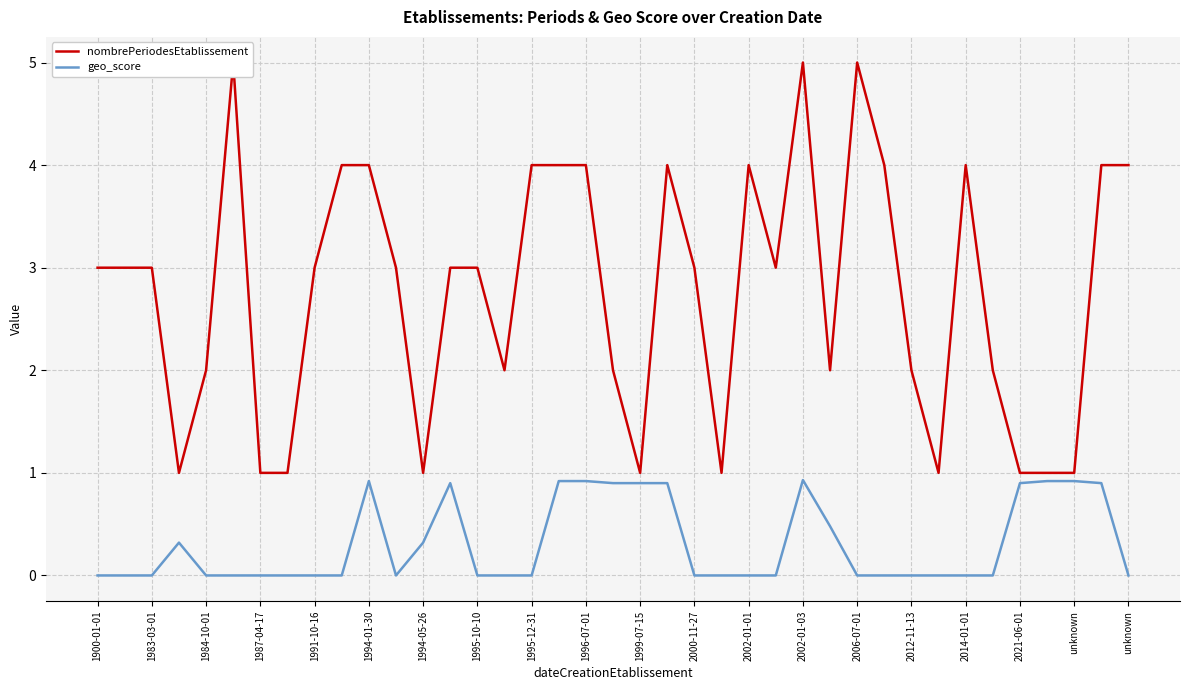

Read the nombrePeriodesEtablissement value at 31.

1.0